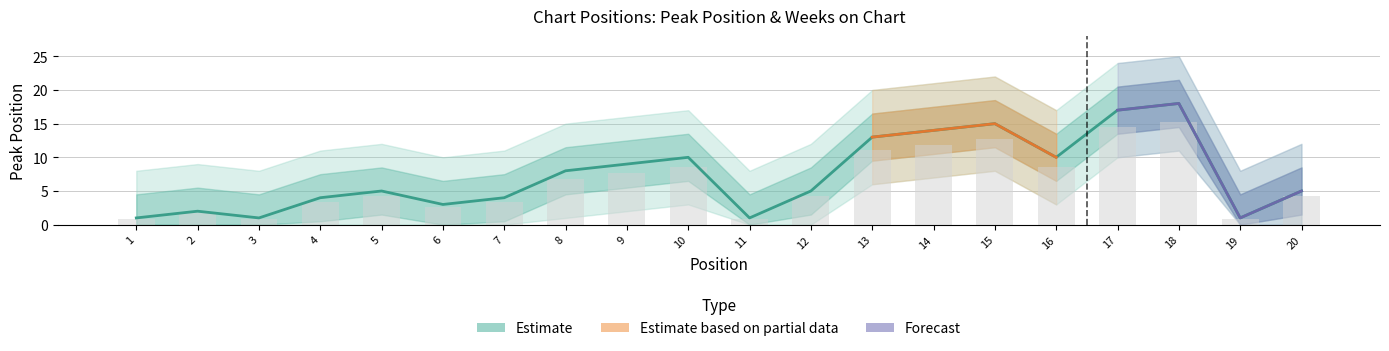

What is the minimum value shown in the chart?

1